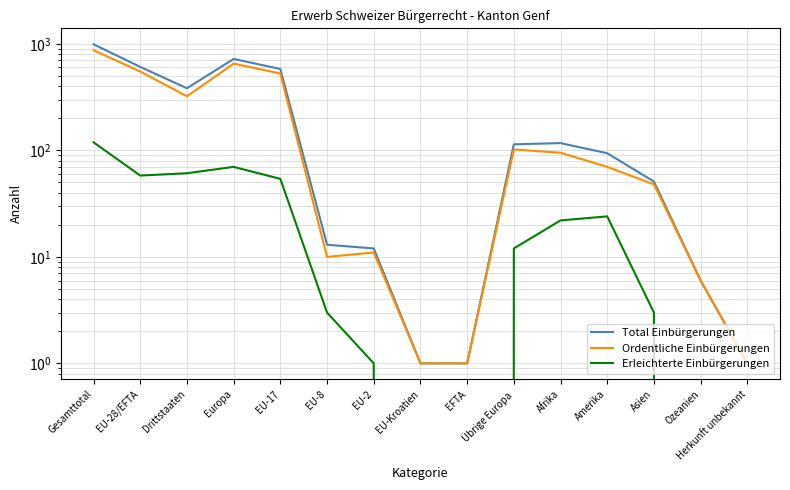

Which series has the widest spread of values?

Total Einbürgerungen